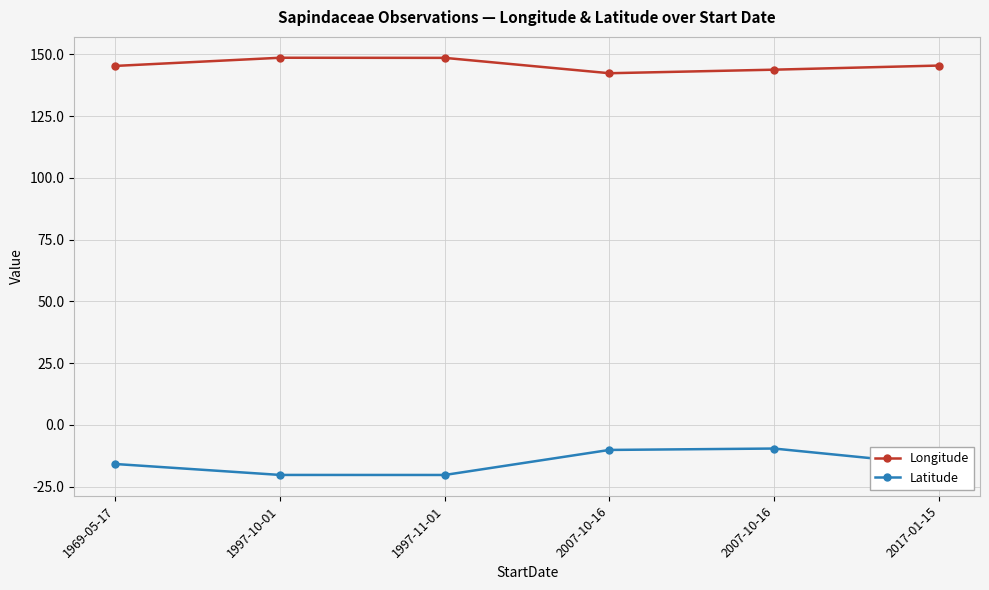

How many data points in Latitude are less than -15?

4